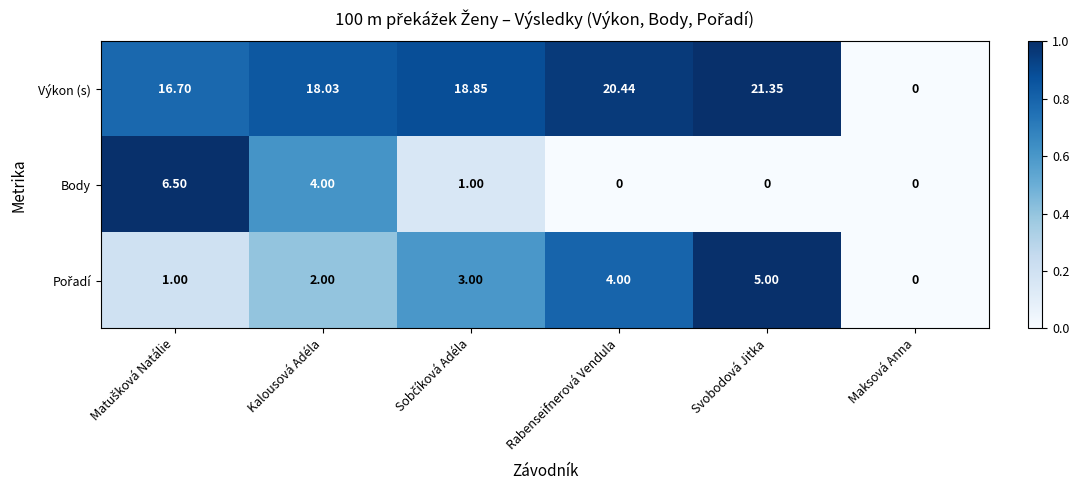

At which label is Body closest to 3?

Kalousová Adéla